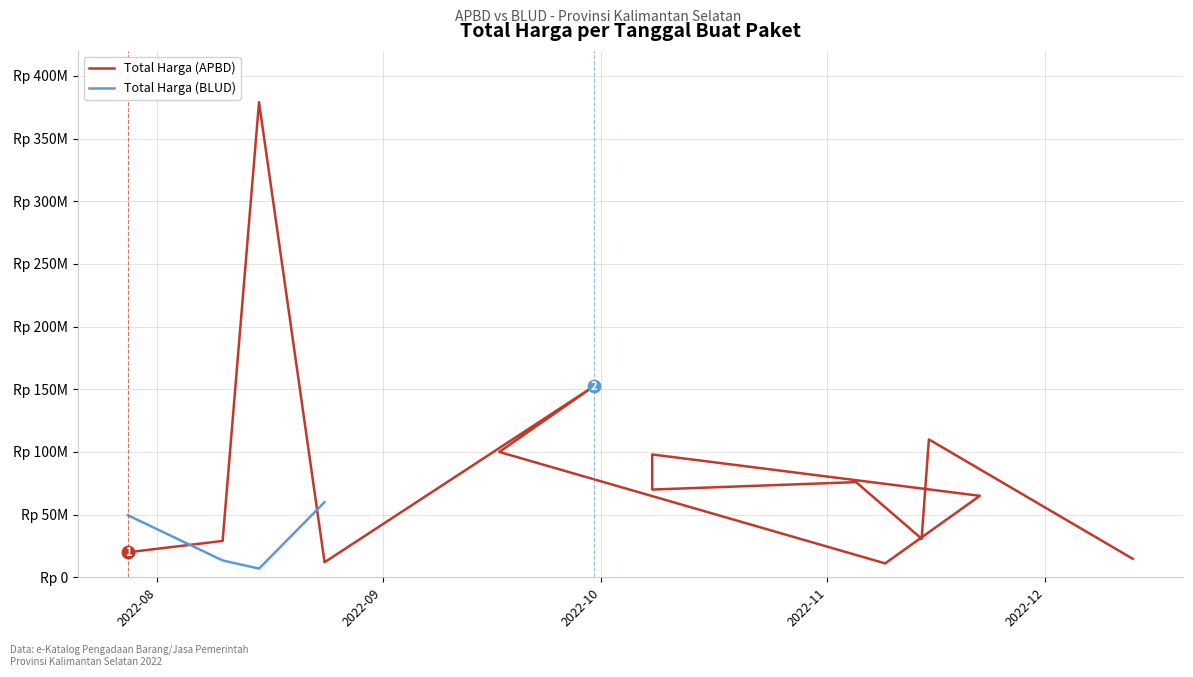

What is the sum of all values?

1168072000